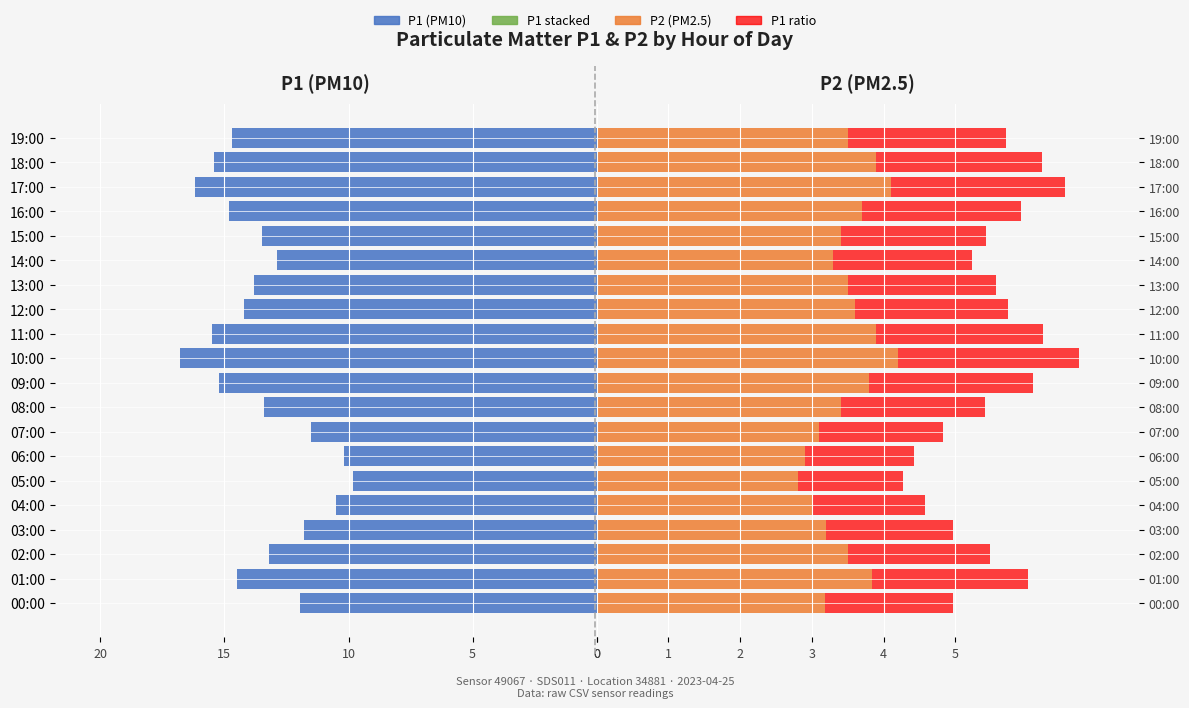

What is the difference between the maximum and second lowest values in the P2 (PM2.5) series?

1.3